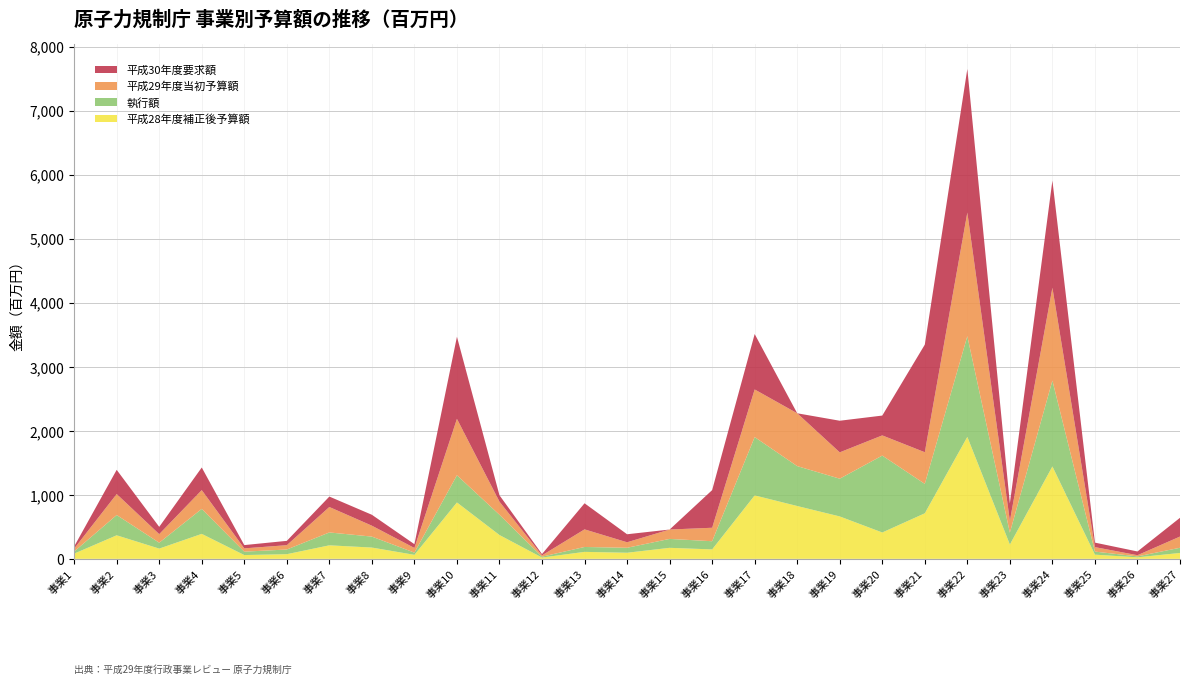

Reading left to right, transcribe all the data shown in this chart.

平成28年度補正後予算額: 81.3	367.6	160.0	389.9	59.1	72.6	211.1	176.3	62.5	880.8	371.9	20.4	109.0	95.2	172.1	147.3	991.0	825.1	662.4	411.7	711.2	1905.0	223.9	1443.3	65.5	23.7	92.1
執行額: 32.4	316.4	92.0	390.0	53.0	73.0	201.0	171.0	34.5	424.7	316.4	13.5	76.4	77.5	139.2	127.7	910.6	623.0	589.4	1201.0	459.5	1572.4	184.9	1340.4	47.6	14.7	80.8
平成29年度当初予算額: 45.9	328.0	133.7	293.3	51.6	67.6	397.4	170.5	72.8	880.8	204.7	20.3	275.0	86.0	146.4	210.5	743.7	825.2	411.4	315.1	494.3	1930.9	186.0	1450.0	70.2	18.3	175.3
平成30年度要求額: 33.5	377.9	113.6	353.2	51.1	67.6	163.0	170.3	59.0	1282.4	99.5	20.3	407.3	125.1	0.0	587.7	865.3	0.0	493.6	309.7	1680.4	2242.1	270.7	1673.9	70.0	58.5	292.7